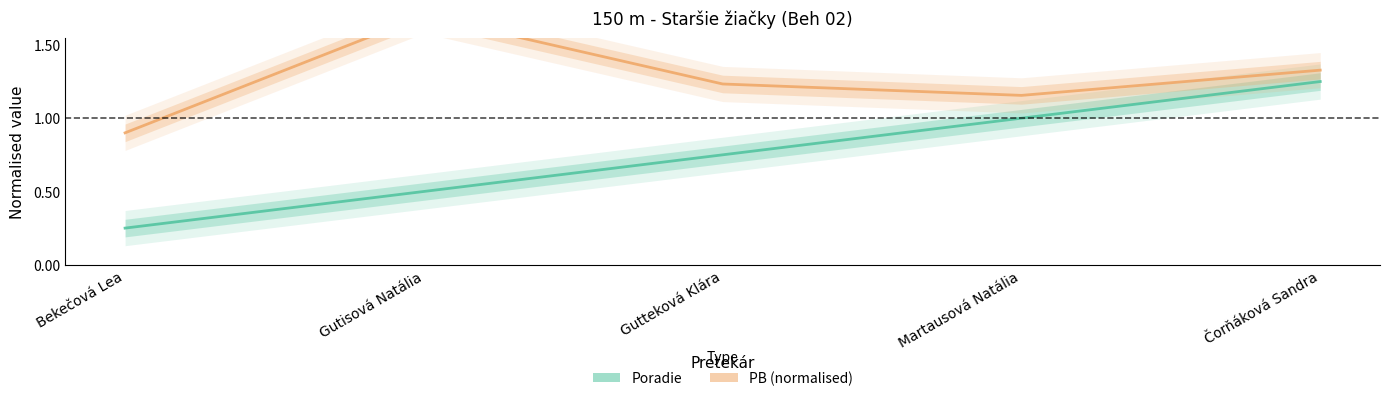

How many Poradie values are between 0 and 1?

4